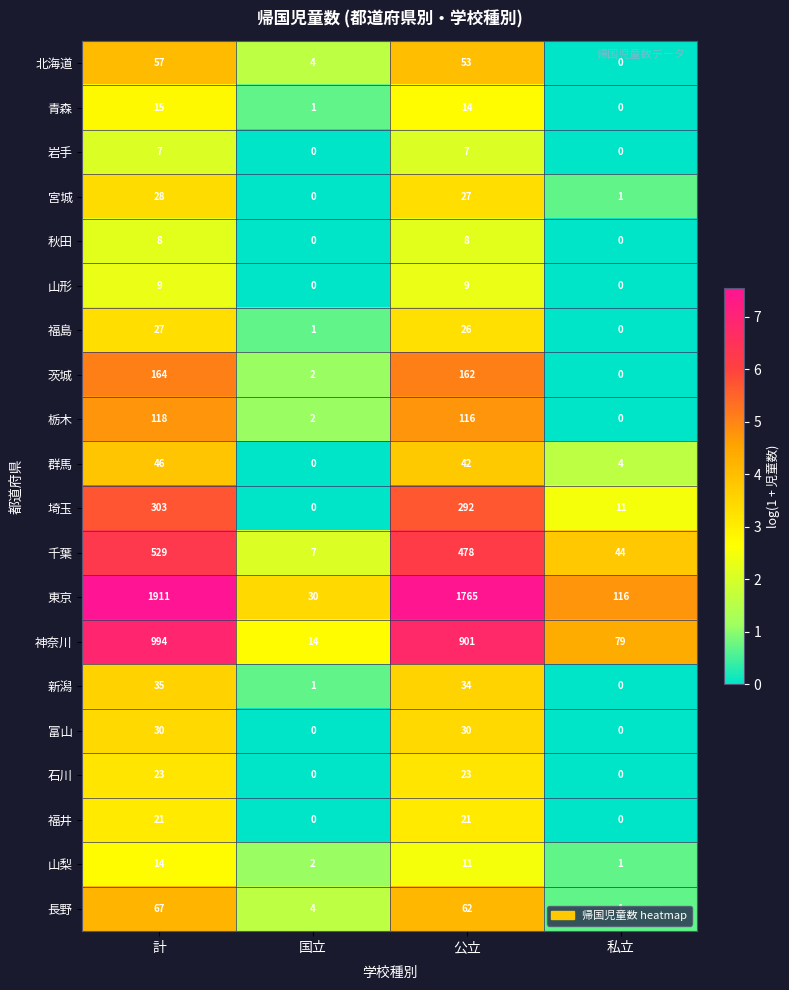

What value does the 富山 series have at 計?

30